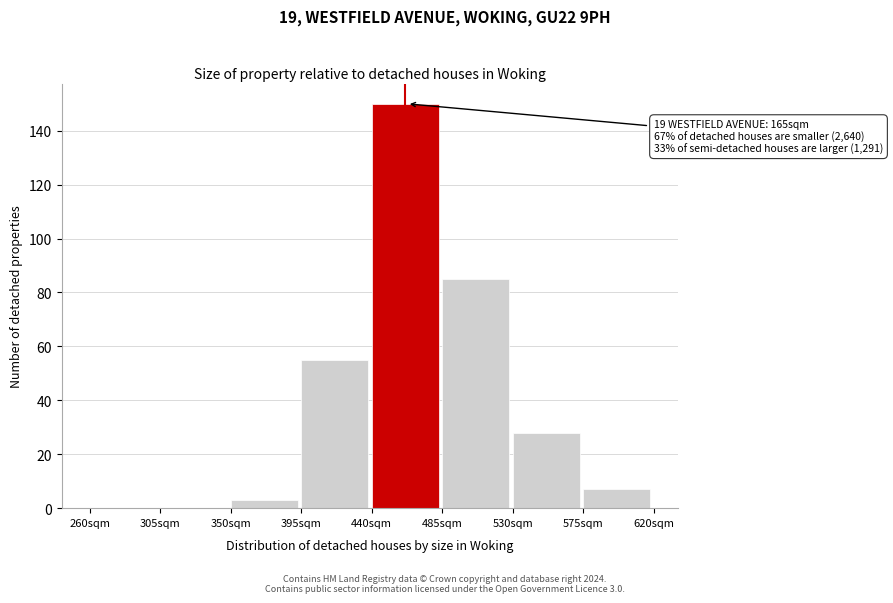

Over which range of the x-axis is the bar tallest?

440 to 485